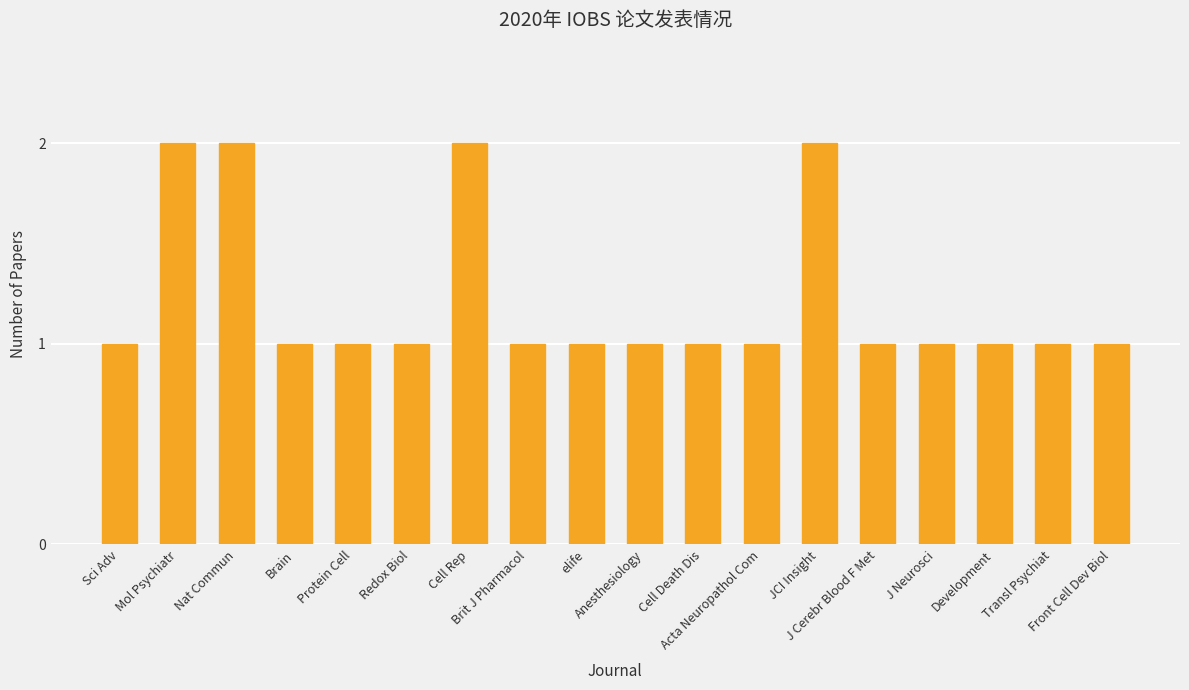

Reading right to left, what are all the values shown in this chart?

Front Cell Dev Biol=1	Transl Psychiat=1	Development=1	J Neurosci=1	J Cerebr Blood F Met=1	JCI Insight=2	Acta Neuropathol Com=1	Cell Death Dis=1	Anesthesiology=1	elife=1	Brit J Pharmacol=1	Cell Rep=2	Redox Biol=1	Protein Cell=1	Brain=1	Nat Commun=2	Mol Psychiatr=2	Sci Adv=1